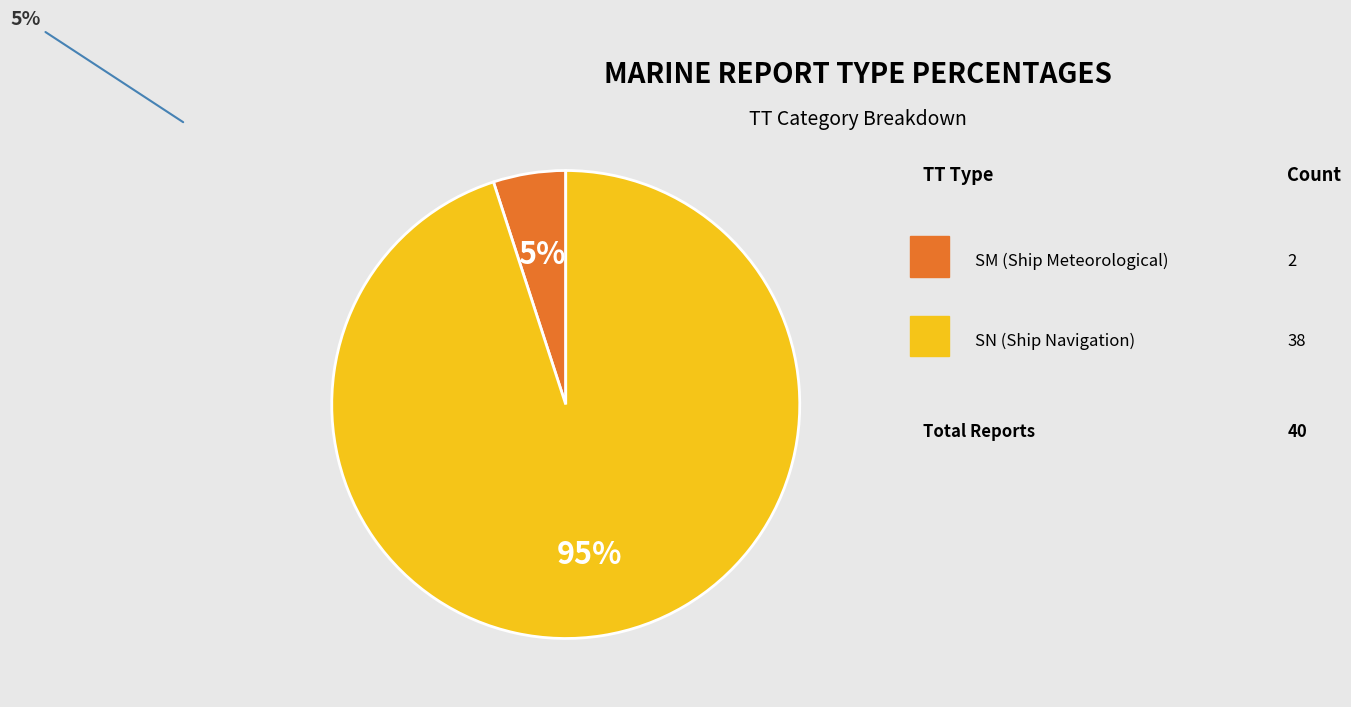

How many slices are in this pie chart?

2